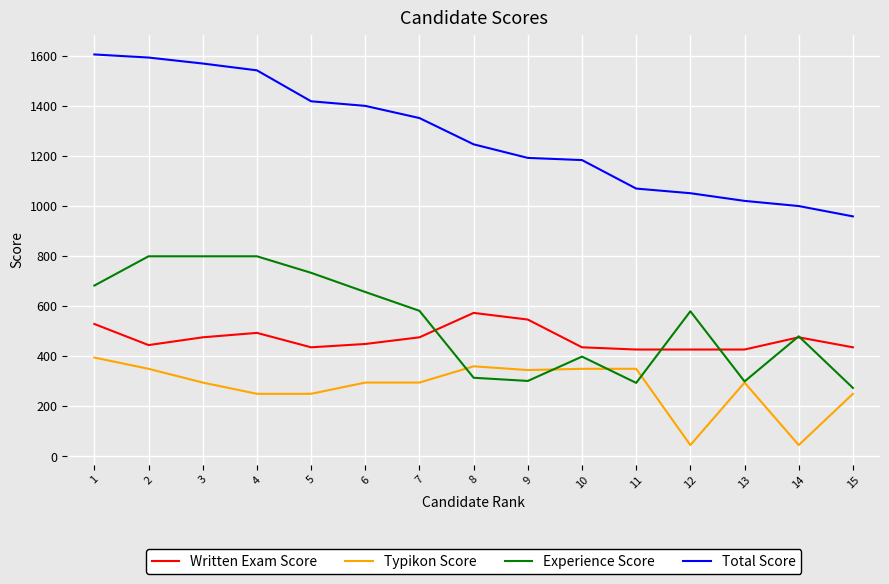

True or false: Typikon Score has a value of 394.3 at 5.

False